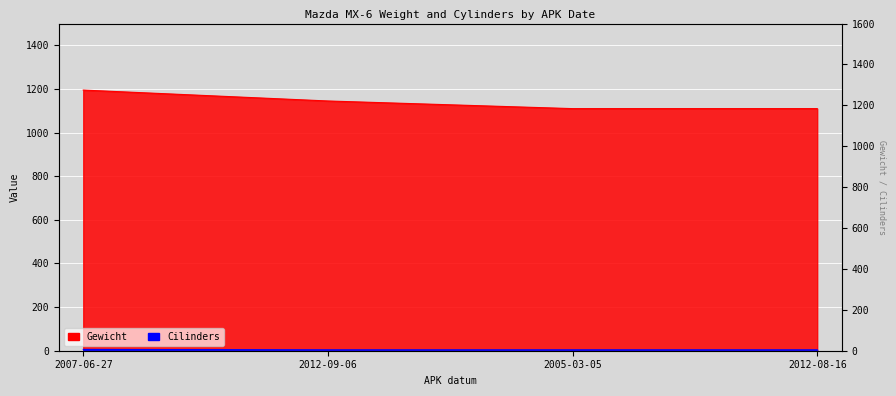

At how many categories does at least one series exceed 160?

4